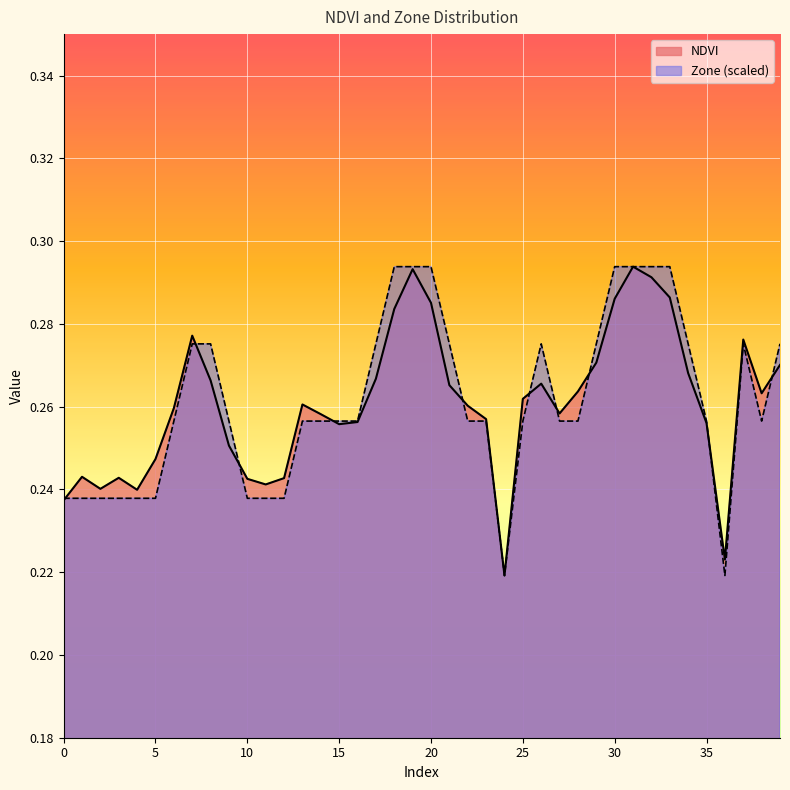

At 30, list the series in order from smallest to largest.

NDVI, Zone (scaled)